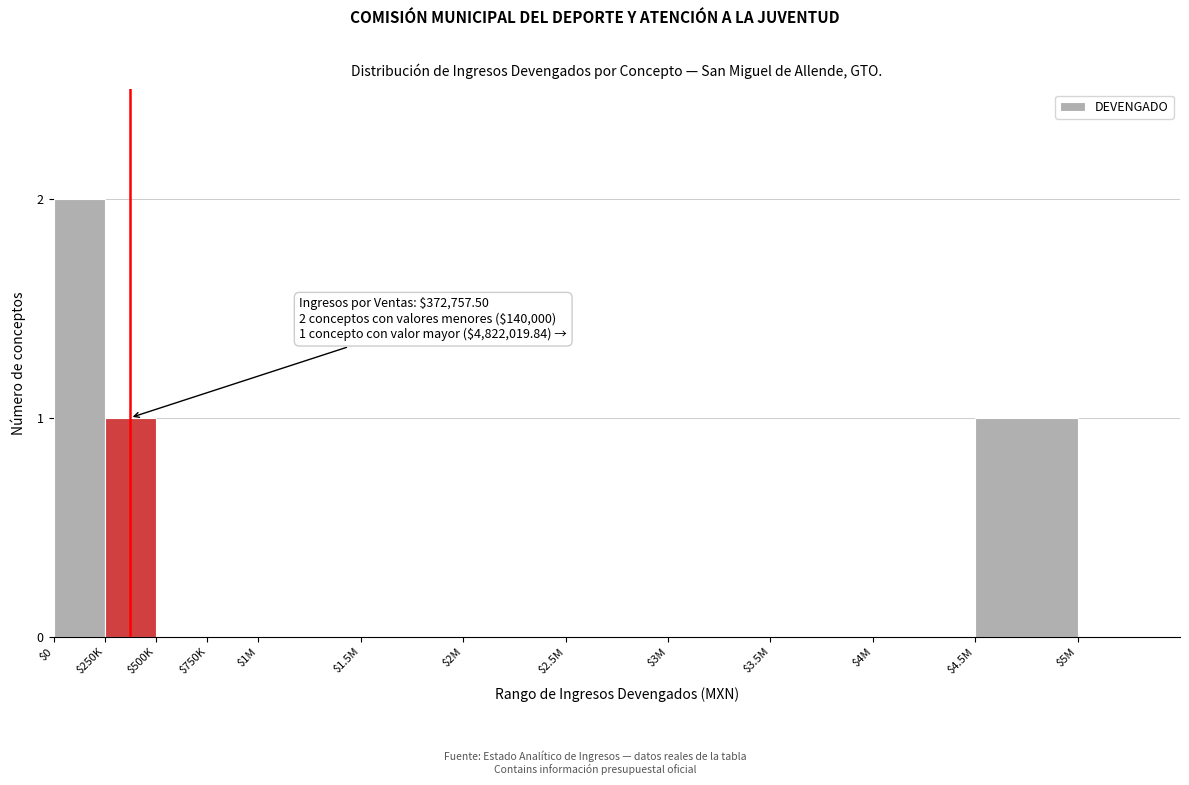

The value at $250K is 2. True or false?

False